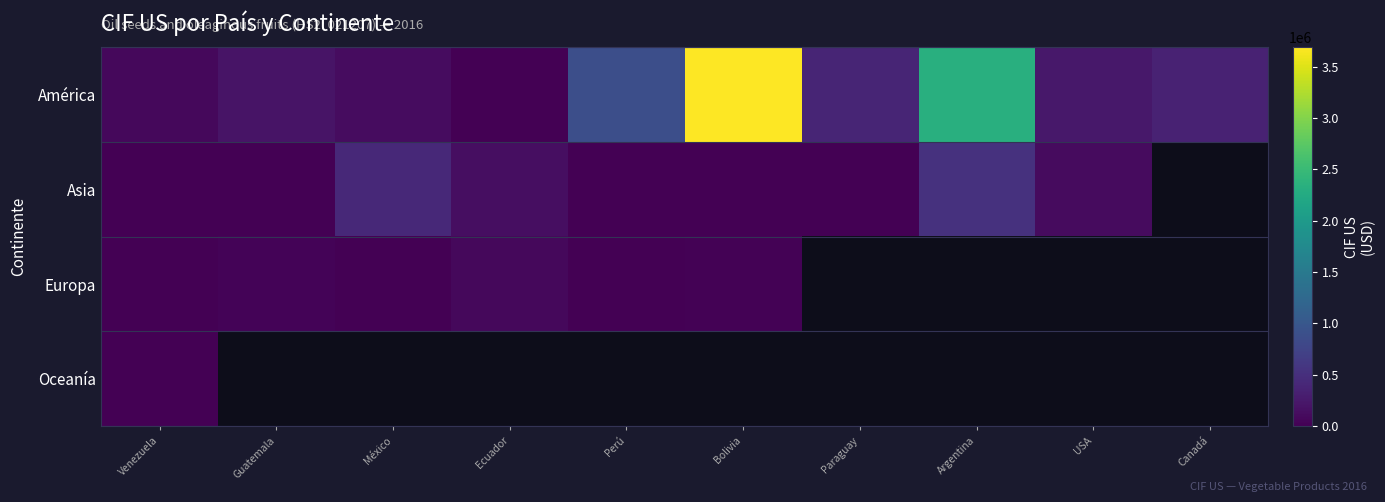

Which series has the widest spread of values?

América